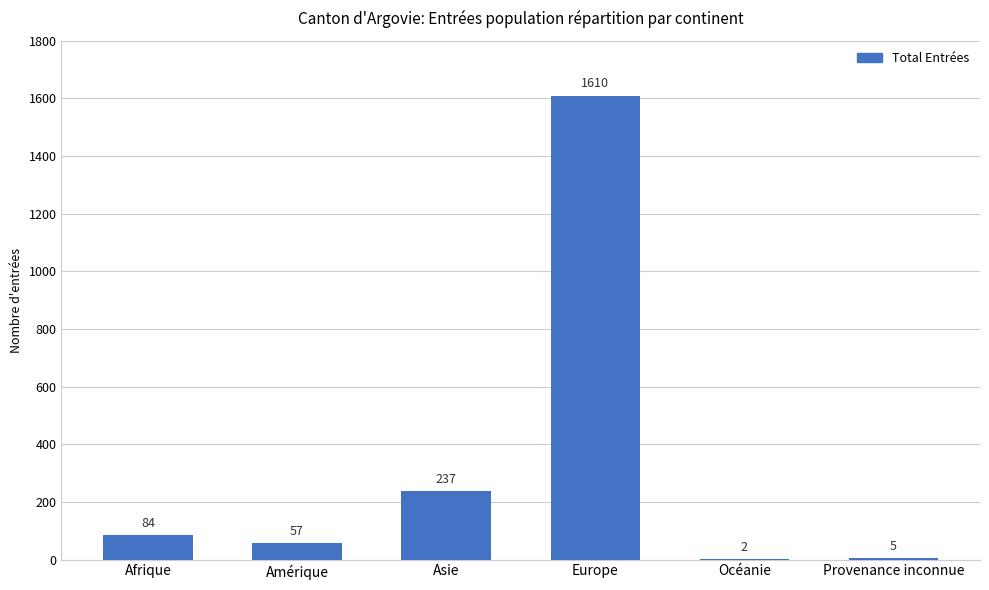

At which category does the chart reach its peak across all series?

Europe